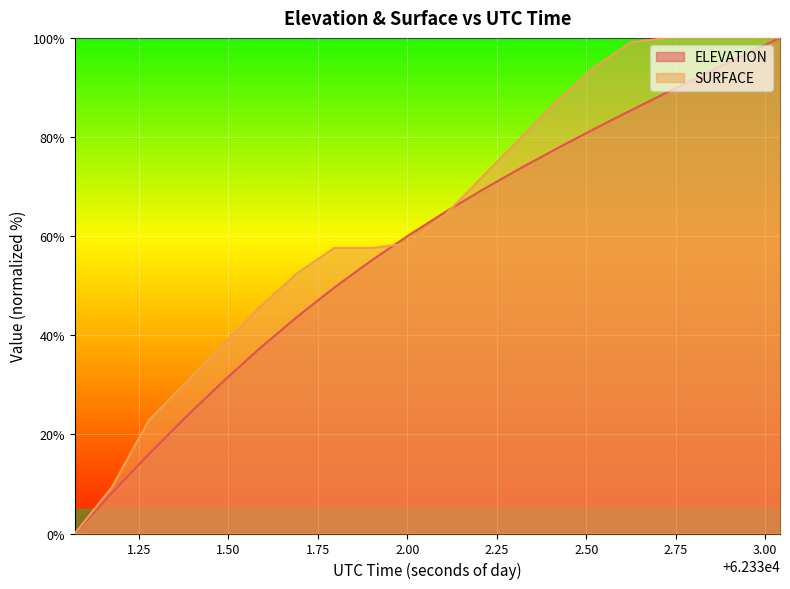

List the labels in order of SURFACE value, largest first.

62332.7298, 62332.8337, 62332.9376, 62333.0415, 62332.626, 62332.5221, 62332.4183, 62332.3145, 62332.2108, 62332.107, 62332.0033, 62331.7959, 62331.8996, 62331.6923, 62331.5886, 62331.485, 62331.3814, 62331.2778, 62331.1742, 62331.0707